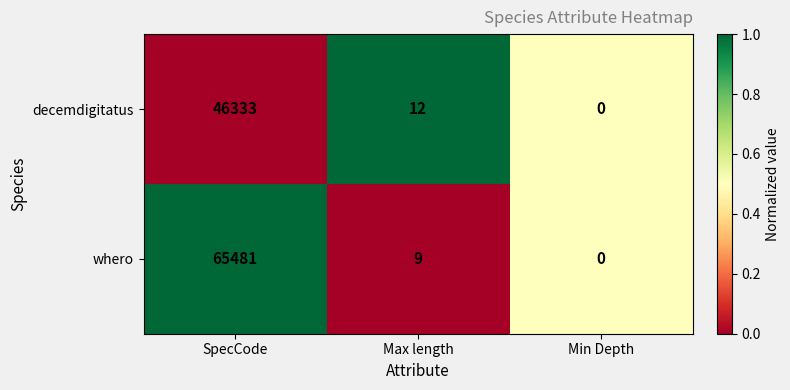

Is it true that whero equals 22248 at Min Depth?

False